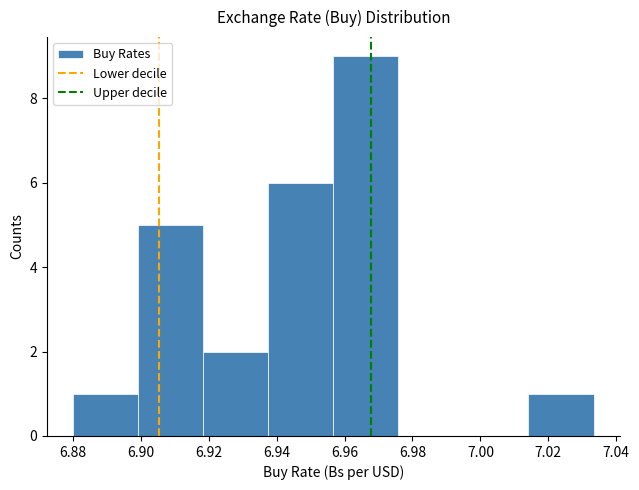

Over which range of the x-axis is the bar tallest?

6.956 to 6.976